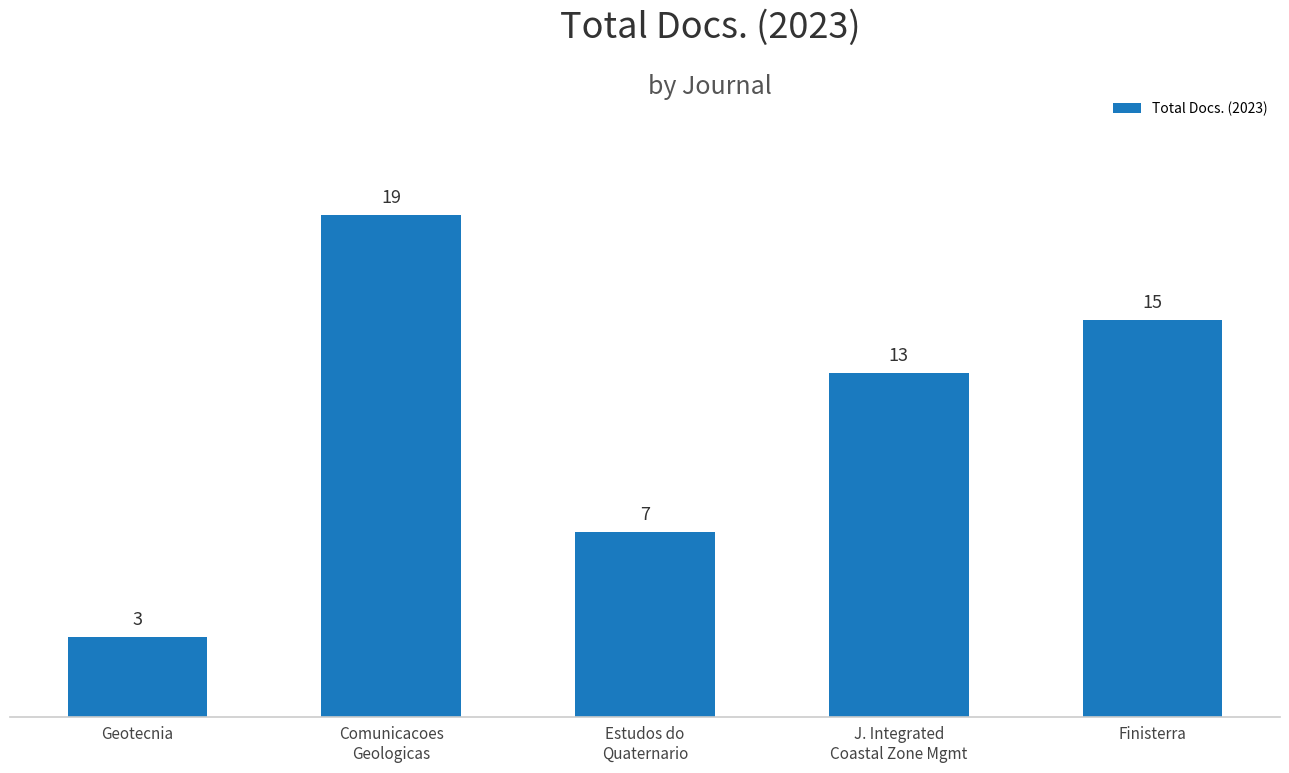

How many bars are there in total?

5